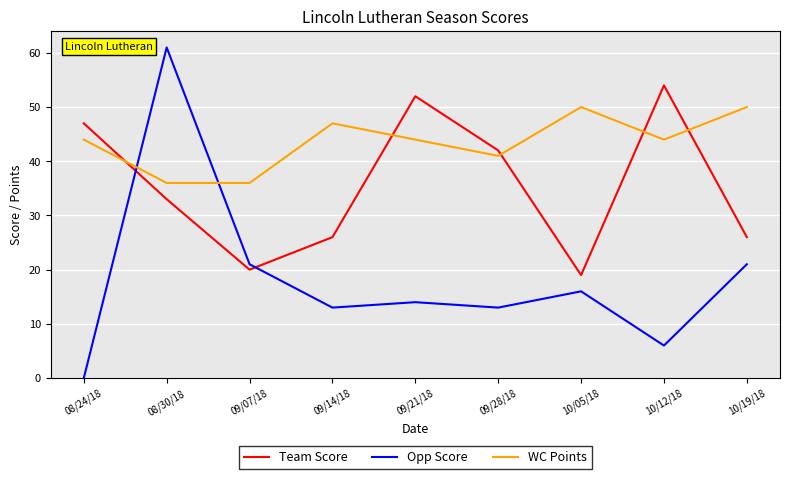

What is the greatest value displayed?

61